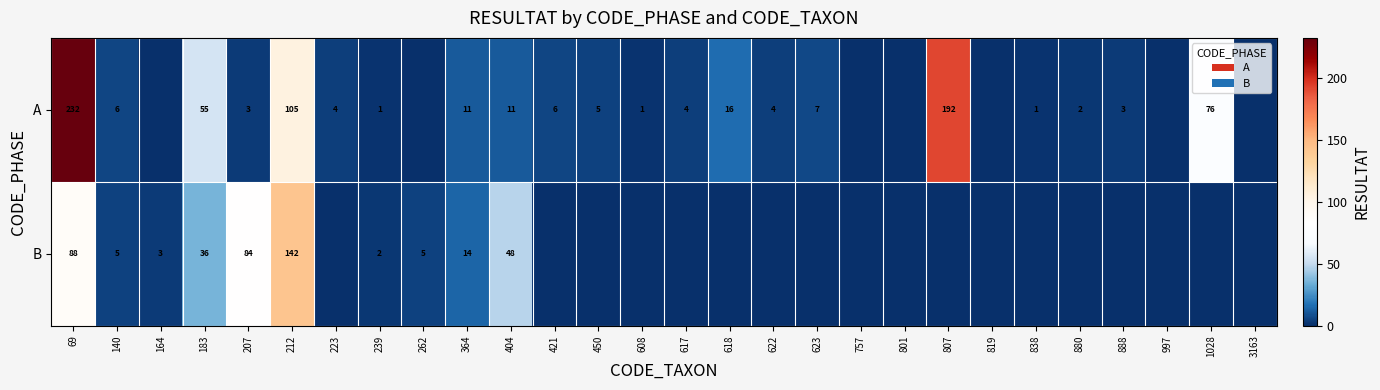

True or false: A has a value of 67 at 807.

False